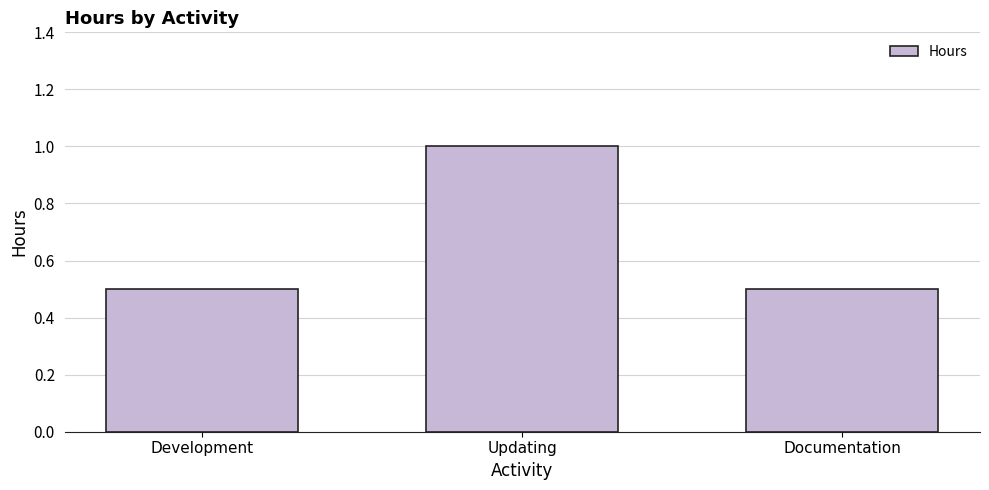

What is the greatest value displayed?

1.0